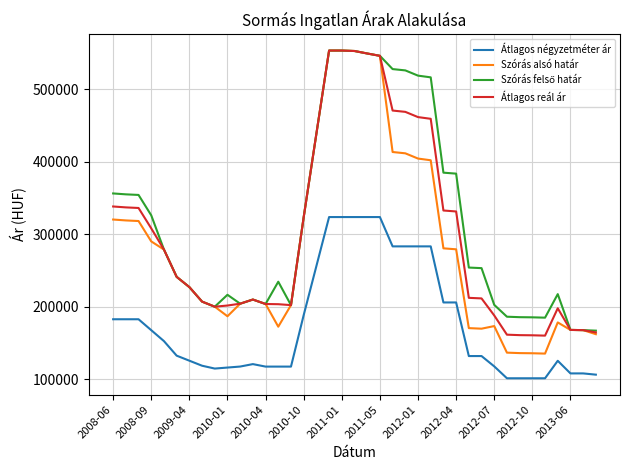

True or false: Átlagos reál ár and Átlagos négyzetméter ár intersect in this chart.

False